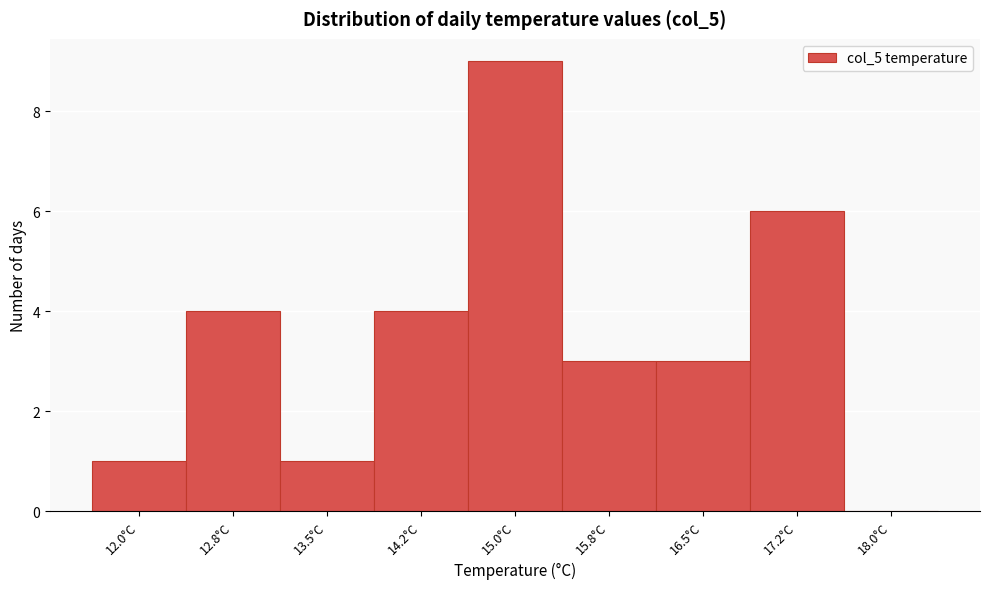

Reading left to right, list all the values displayed in this chart.

12.0°C=1	12.8°C=4	13.5°C=1	14.2°C=4	15.0°C=9	15.8°C=3	16.5°C=3	17.2°C=6	18.0°C=0